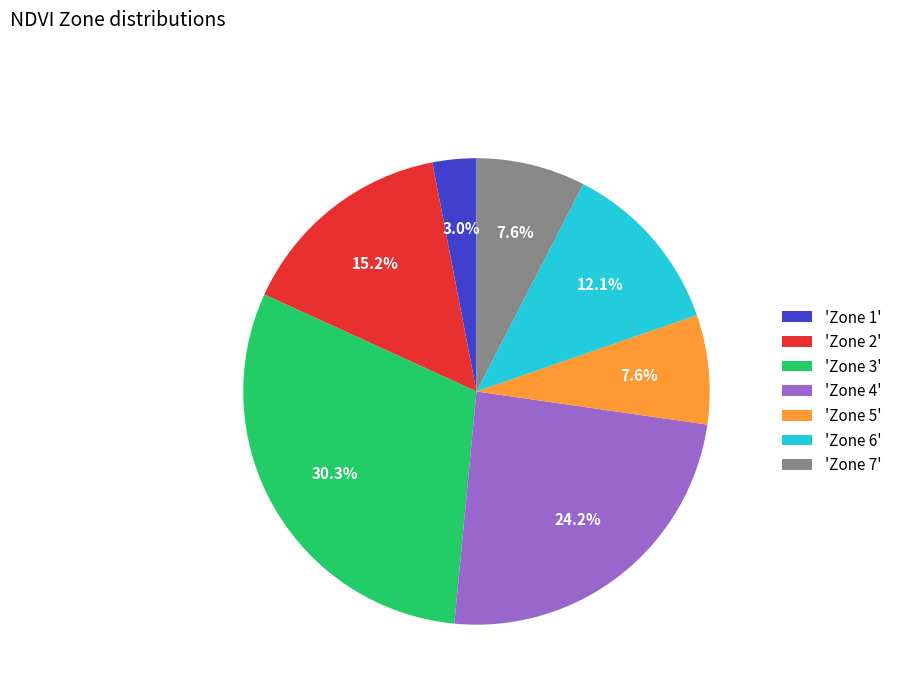

What is the largest slice in the pie chart?

'Zone 3'